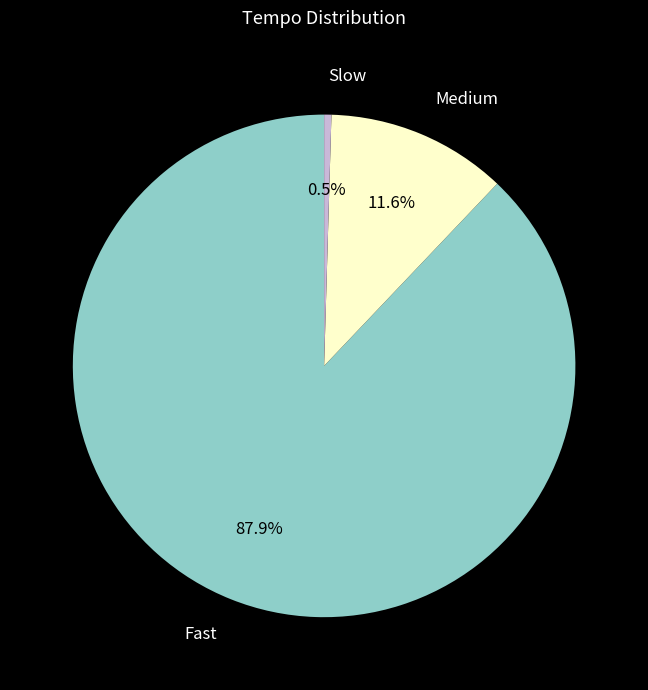

Is there any slice that represents more than half of the pie?

Yes